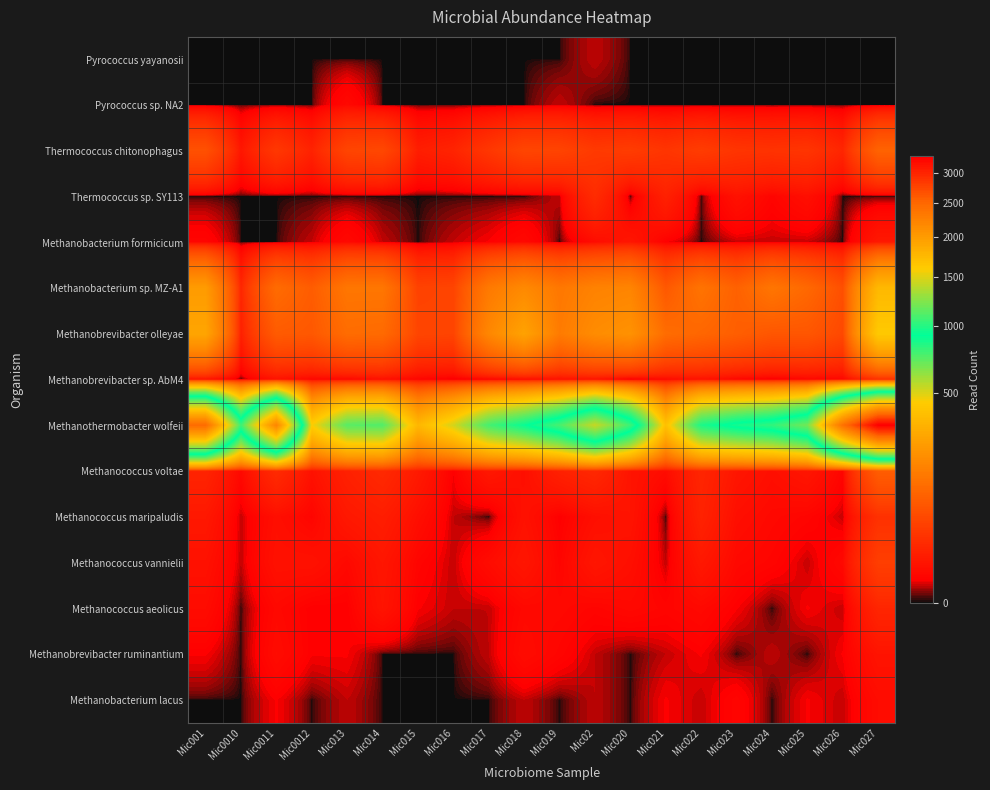

Reading right to left, extract all data points from this chart.

Pyrococcus yayanosii: Mic027=0	Mic026=0	Mic025=0	Mic024=0	Mic023=0	Mic022=0	Mic021=0	Mic020=0	Mic02=1	Mic019=0	Mic018=0	Mic017=0	Mic016=0	Mic015=0	Mic014=0	Mic013=0	Mic0012=0	Mic0011=0	Mic0010=0	Mic001=0
Pyrococcus sp. NA2: Mic027=0	Mic026=0	Mic025=0	Mic024=0	Mic023=0	Mic022=0	Mic021=0	Mic020=0	Mic02=0	Mic019=1	Mic018=0	Mic017=0	Mic016=0	Mic015=0	Mic014=0	Mic013=4	Mic0012=0	Mic0011=0	Mic0010=0	Mic001=0
Thermococcus chitonophagus: Mic027=98	Mic026=18	Mic025=31	Mic024=29	Mic023=31	Mic022=39	Mic021=31	Mic020=39	Mic02=36	Mic019=48	Mic018=50	Mic017=33	Mic016=17	Mic015=13	Mic014=53	Mic013=49	Mic0012=16	Mic0011=34	Mic0010=9	Mic001=66
Thermococcus sp. SY113: Mic027=0	Mic026=0	Mic025=6	Mic024=3	Mic023=7	Mic022=0	Mic021=15	Mic020=0	Mic02=23	Mic019=1	Mic018=0	Mic017=0	Mic016=0	Mic015=0	Mic014=0	Mic013=0	Mic0012=0	Mic0011=0	Mic0010=0	Mic001=0
Methanobacterium formicicum: Mic027=10	Mic026=0	Mic025=1	Mic024=1	Mic023=1	Mic022=0	Mic021=2	Mic020=9	Mic02=5	Mic019=0	Mic018=4	Mic017=2	Mic016=1	Mic015=0	Mic014=1	Mic013=4	Mic0012=1	Mic0011=0	Mic0010=0	Mic001=3
Methanobacterium sp. MZ-A1: Mic027=360	Mic026=64	Mic025=109	Mic024=139	Mic023=95	Mic022=134	Mic021=78	Mic020=178	Mic02=171	Mic019=143	Mic018=191	Mic017=148	Mic016=49	Mic015=46	Mic014=141	Mic013=141	Mic0012=86	Mic0011=116	Mic0010=18	Mic001=249
Methanobrevibacter olleyae: Mic027=435	Mic026=54	Mic025=75	Mic024=75	Mic023=90	Mic022=105	Mic021=118	Mic020=217	Mic02=200	Mic019=152	Mic018=272	Mic017=184	Mic016=48	Mic015=50	Mic014=113	Mic013=117	Mic0012=78	Mic0011=83	Mic0010=14	Mic001=283
Methanobrevibacter sp. AbM4: Mic027=25	Mic026=3	Mic025=3	Mic024=1	Mic023=3	Mic022=7	Mic021=4	Mic020=0	Mic02=7	Mic019=6	Mic018=4	Mic017=2	Mic016=1	Mic015=3	Mic014=6	Mic013=3	Mic0012=3	Mic0011=7	Mic0010=0	Mic001=6
Methanothermobacter wolfeii: Mic027=3297	Mic026=2402	Mic025=1197	Mic024=1035	Mic023=961	Mic022=857	Mic021=396	Mic020=1056	Mic02=1426	Mic019=1089	Mic018=900	Mic017=770	Mic016=515	Mic015=354	Mic014=744	Mic013=732	Mic0012=452	Mic0011=2208	Mic0010=1058	Mic001=2464
Methanococcus voltae: Mic027=87	Mic026=3	Mic025=9	Mic024=6	Mic023=9	Mic022=18	Mic021=5	Mic020=8	Mic02=20	Mic019=15	Mic018=6	Mic017=10	Mic016=2	Mic015=11	Mic014=21	Mic013=15	Mic0012=7	Mic0011=22	Mic0010=4	Mic001=17
Methanococcus maripaludis: Mic027=27	Mic026=1	Mic025=3	Mic024=4	Mic023=6	Mic022=16	Mic021=0	Mic020=8	Mic02=6	Mic019=2	Mic018=7	Mic017=0	Mic016=1	Mic015=6	Mic014=13	Mic013=10	Mic0012=3	Mic0011=6	Mic0010=1	Mic001=10
Methanococcus vannielii: Mic027=41	Mic026=4	Mic025=1	Mic024=3	Mic023=4	Mic022=10	Mic021=1	Mic020=6	Mic02=9	Mic019=3	Mic018=9	Mic017=5	Mic016=1	Mic015=3	Mic014=9	Mic013=4	Mic0012=7	Mic0011=7	Mic0010=1	Mic001=7
Methanococcus aeolicus: Mic027=18	Mic026=1	Mic025=2	Mic024=0	Mic023=2	Mic022=4	Mic021=3	Mic020=4	Mic02=3	Mic019=4	Mic018=4	Mic017=1	Mic016=1	Mic015=2	Mic014=8	Mic013=2	Mic0012=2	Mic0011=4	Mic0010=0	Mic001=5
Methanobrevibacter ruminantium: Mic027=8	Mic026=2	Mic025=0	Mic024=1	Mic023=0	Mic022=2	Mic021=1	Mic020=0	Mic02=1	Mic019=3	Mic018=5	Mic017=1	Mic016=0	Mic015=0	Mic014=0	Mic013=2	Mic0012=2	Mic0011=5	Mic0010=0	Mic001=2
Methanobacterium lacus: Mic027=5	Mic026=1	Mic025=2	Mic024=0	Mic023=3	Mic022=1	Mic021=2	Mic020=0	Mic02=1	Mic019=0	Mic018=1	Mic017=0	Mic016=0	Mic015=0	Mic014=0	Mic013=1	Mic0012=0	Mic0011=2	Mic0010=0	Mic001=0